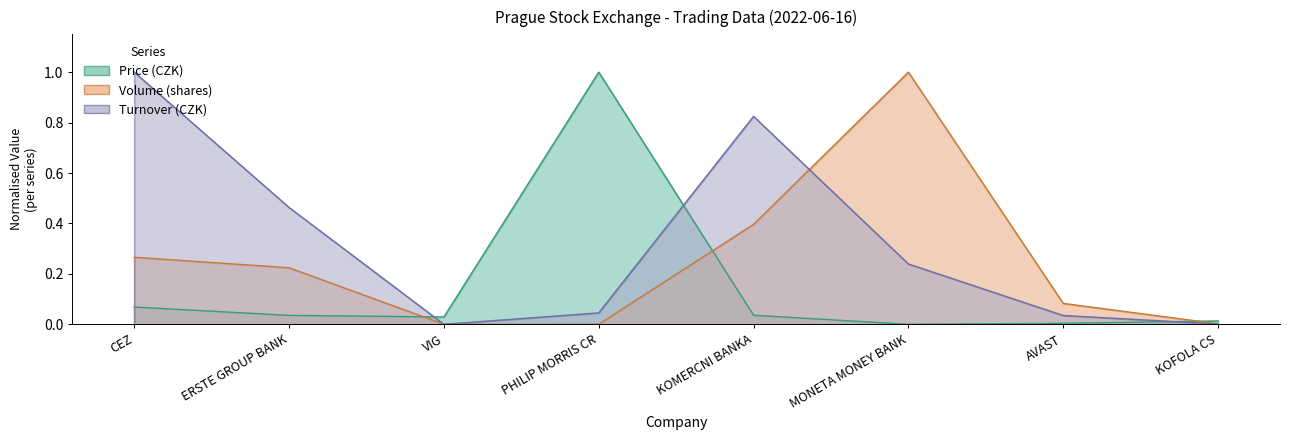

True or false: Volume (shares) has a value of 0.3 at ERSTE GROUP BANK.

False